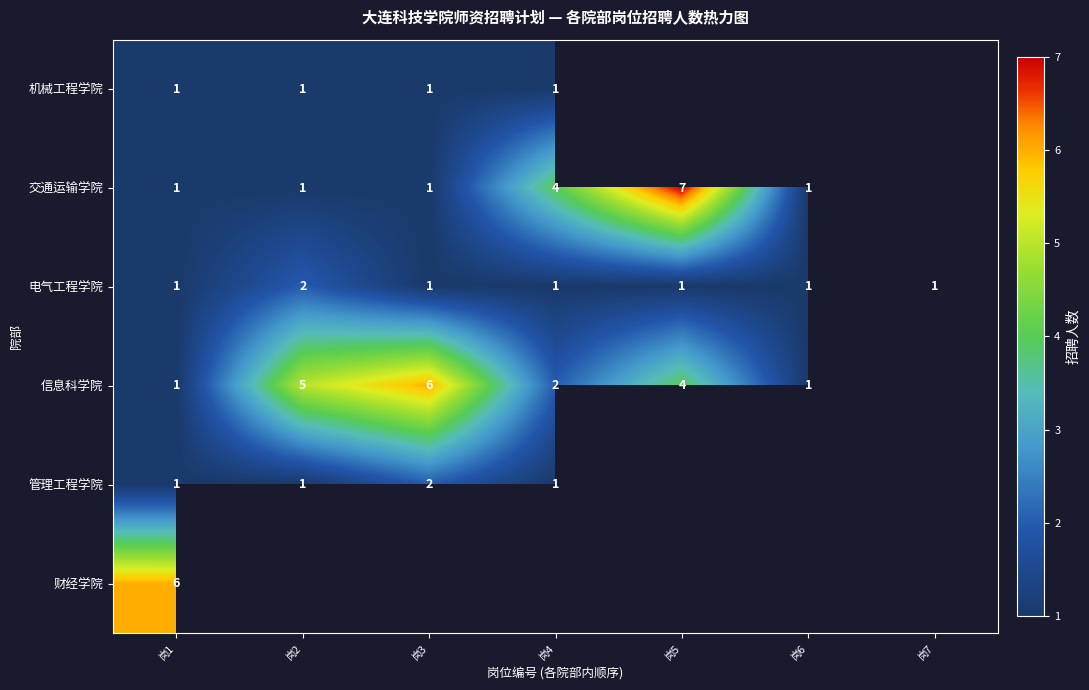

The 电气工程学院 series shows 0 at 岗1. True or false?

False